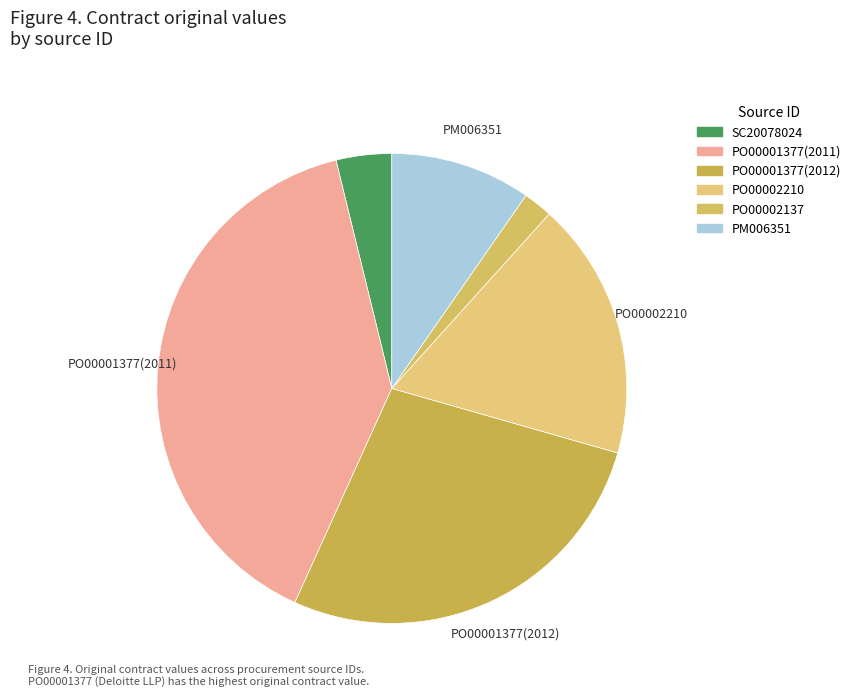

True or false: PO00001377(2012) accounts for 40% of the total.

False